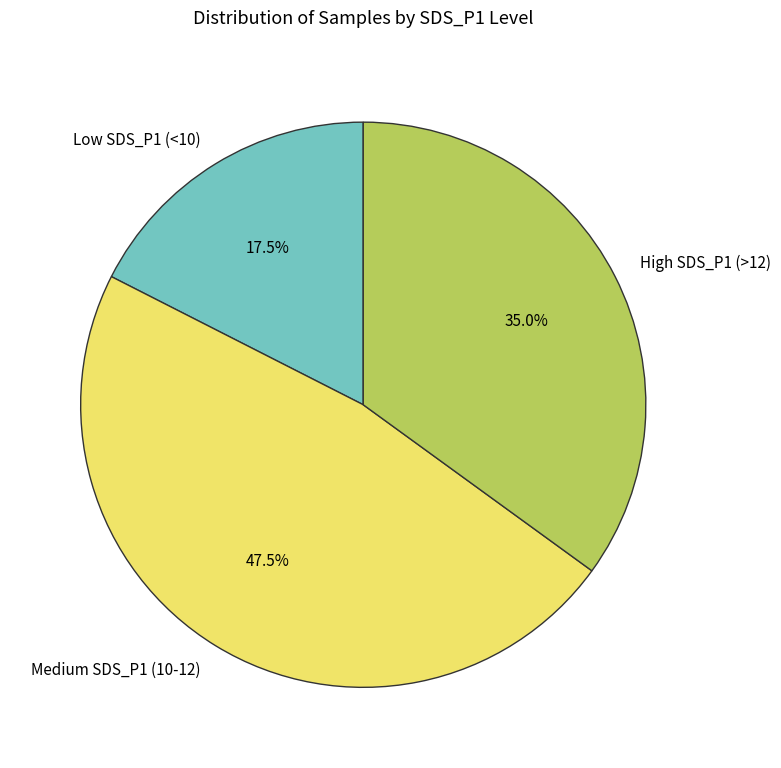

Count the number of slices in the pie.

3